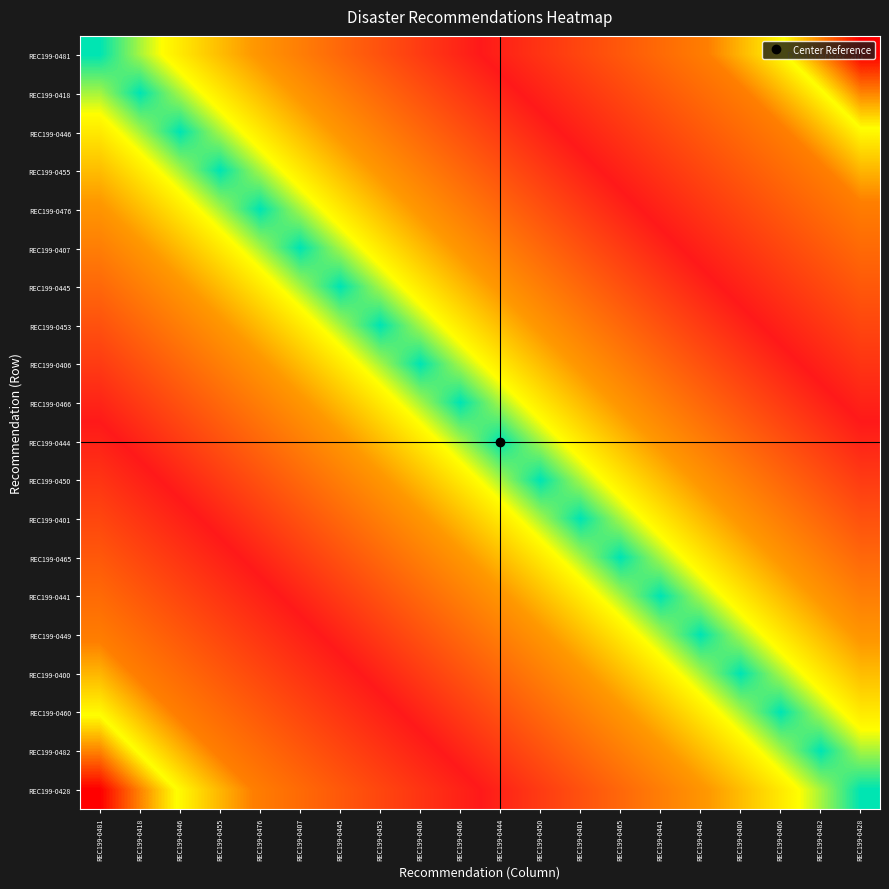

Which has a higher value, REC199-0400 or REC199-0450?

REC199-0400